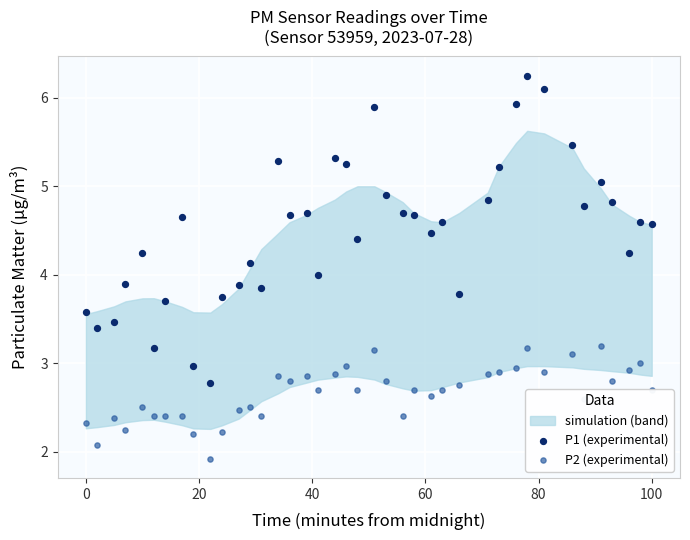

Which series contains the lowest Y value?

P2 (experimental)